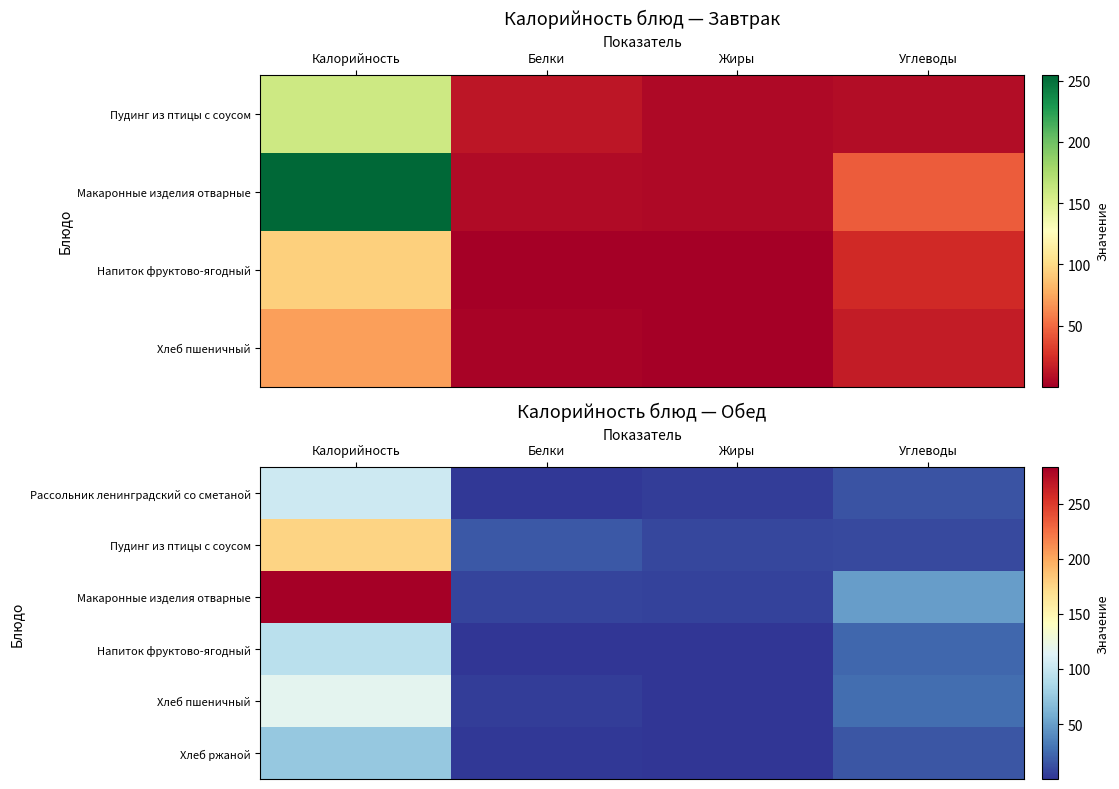

Which label corresponds to the largest value in the chart?

Калорийность